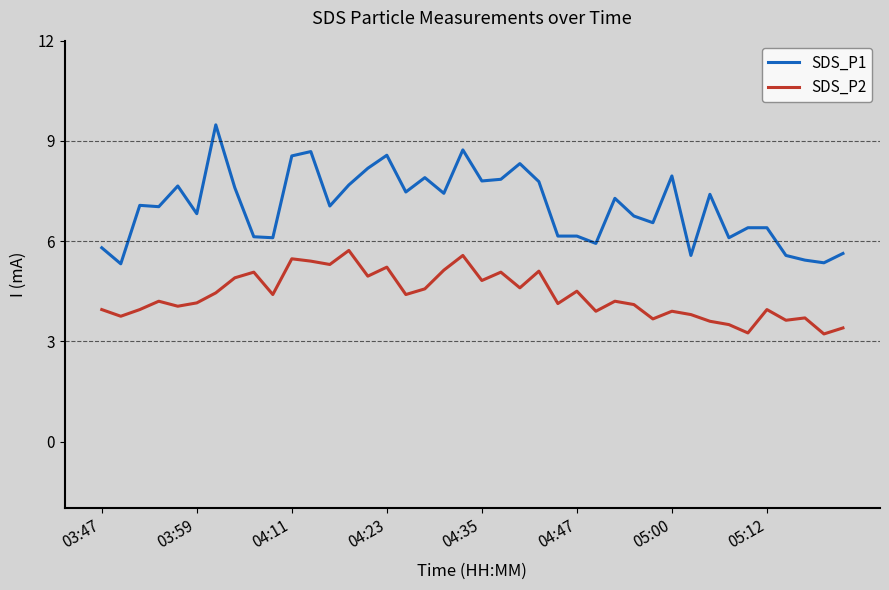

What is the average value of the SDS_P1 series?

7.0